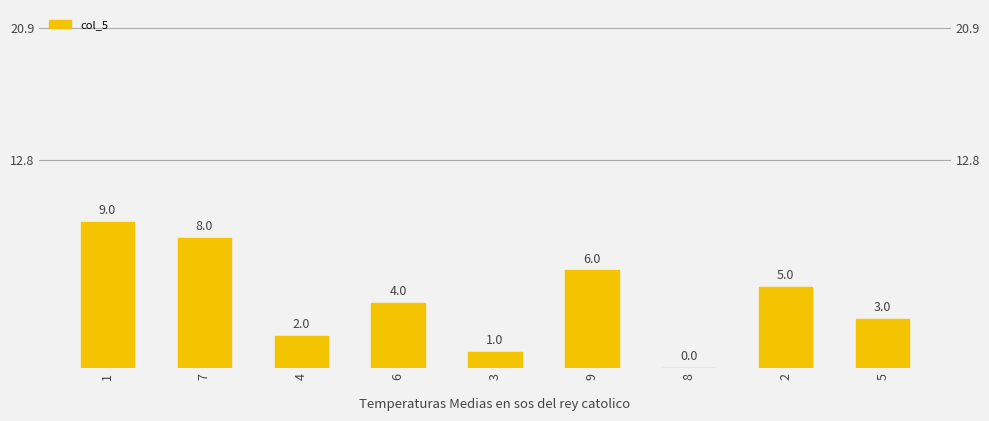

Rank the categories by value from highest to lowest.

1, 7, 9, 2, 6, 5, 4, 3, 8